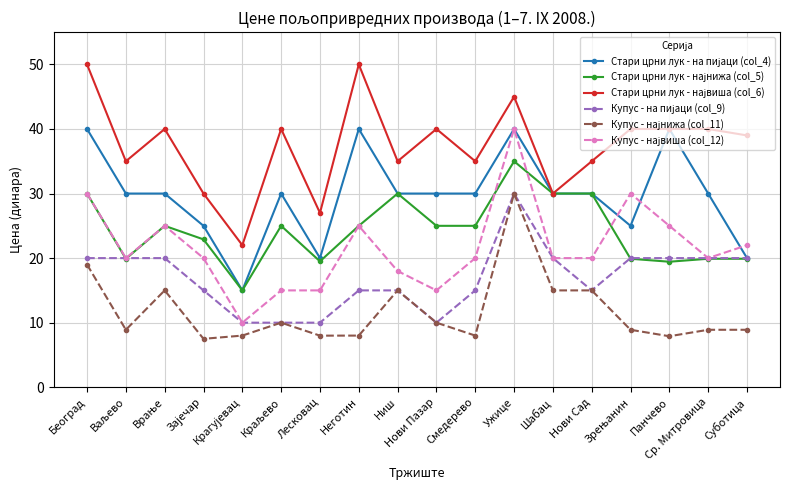

At which category is the sum across all series the highest?

Ужице